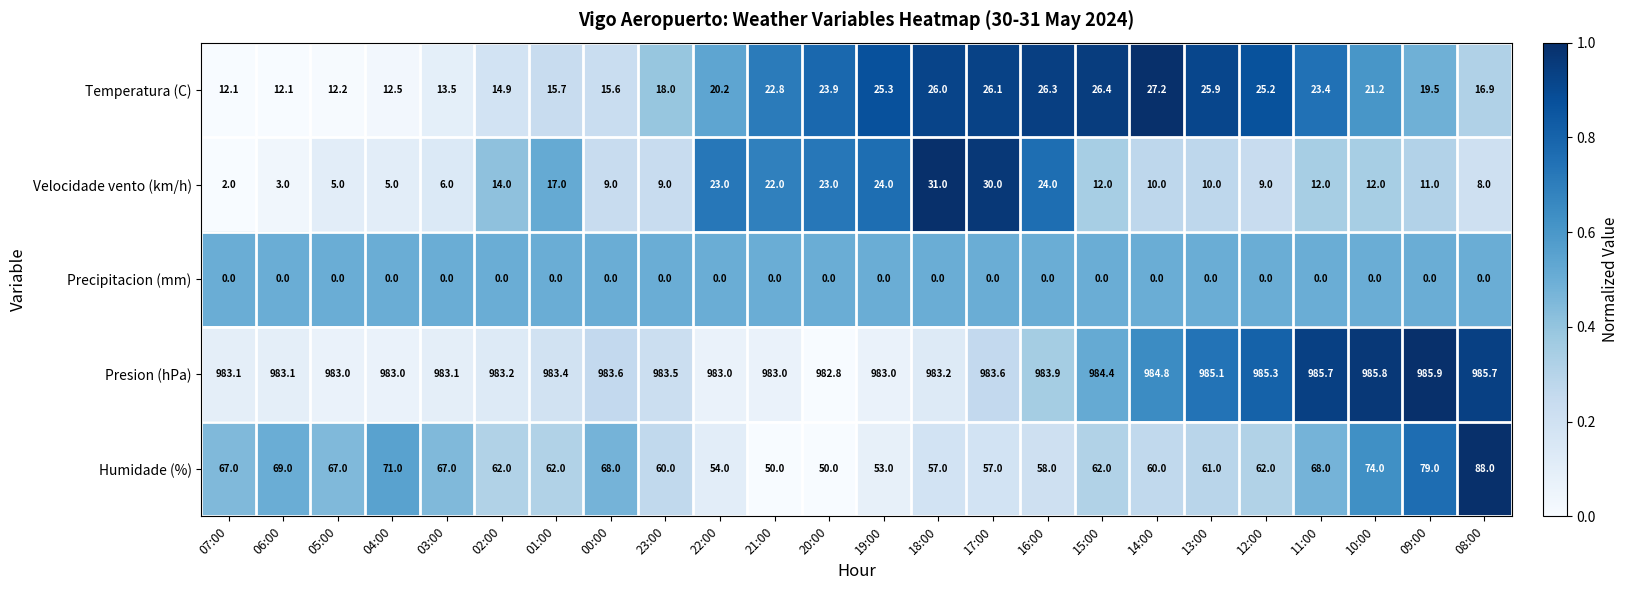

Is it true that Presion (hPa) equals 1607.8 at 16:00?

False